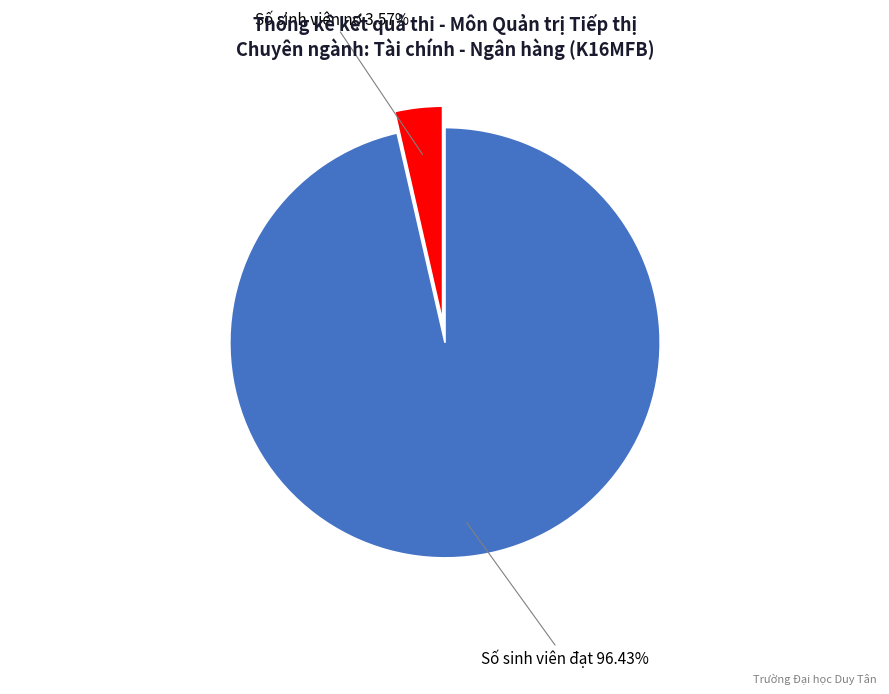

Is there any slice that represents more than half of the pie?

Yes